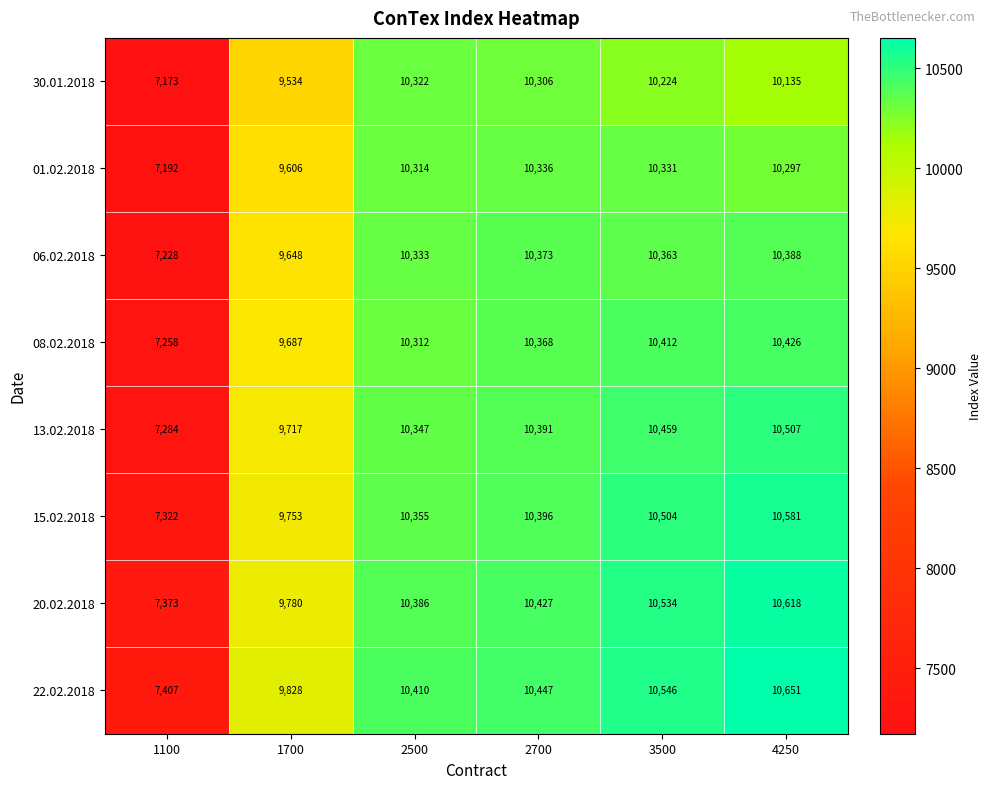

Which series has the widest spread of values?

15.02.2018